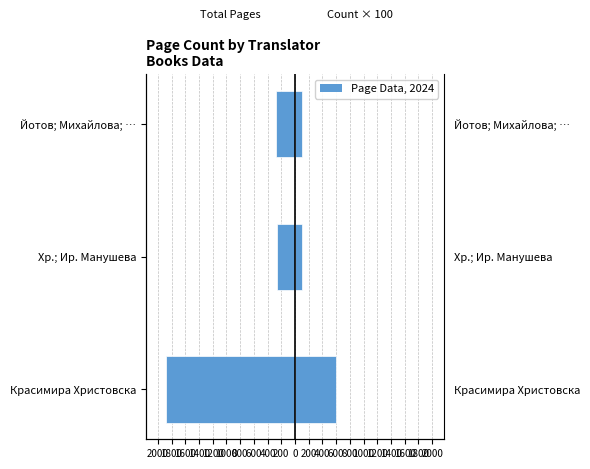

What is the difference between the highest and lowest values at Хр.; Ир. Манушева?

356